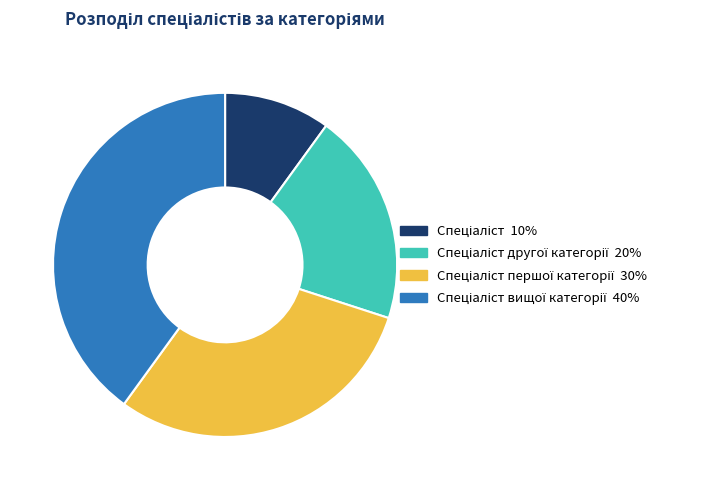

Is there any slice that represents more than half of the pie?

No